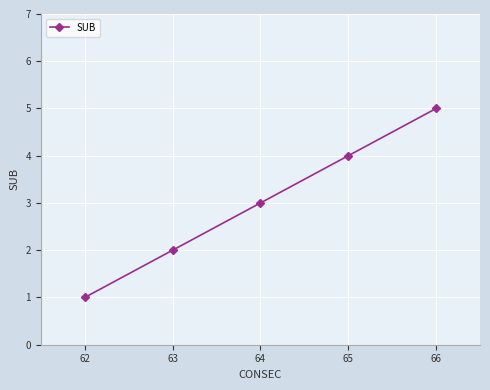

True or false: the data shows 1 at 62.

True